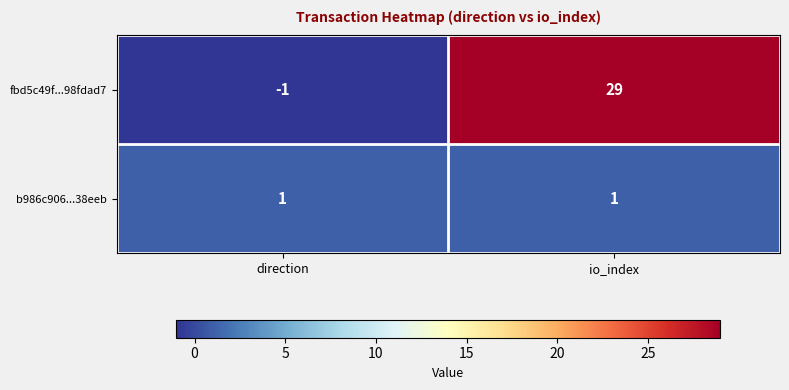

Which series has the largest range (max minus min)?

fbd5c49f...98fdad7